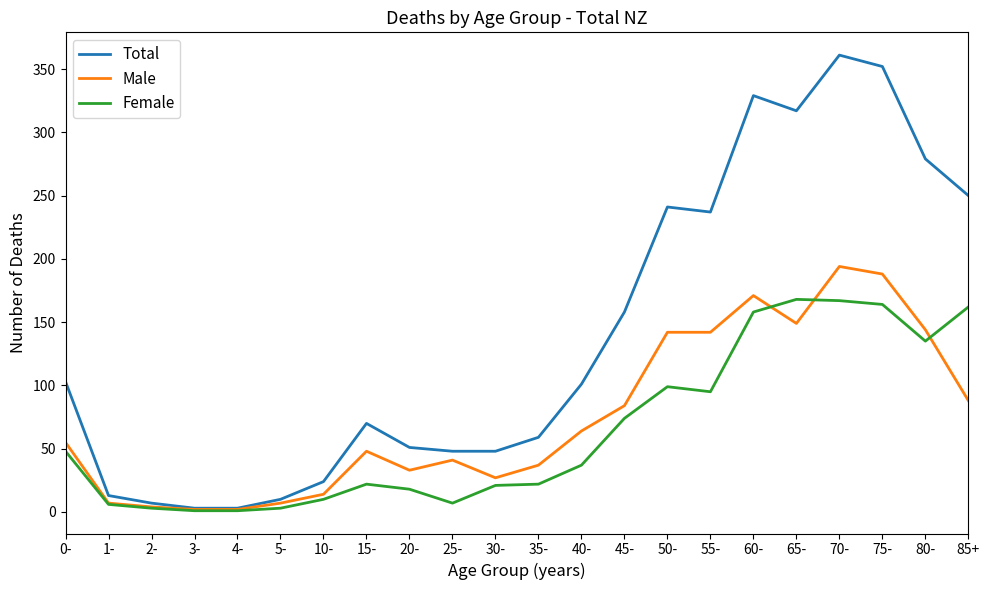

Which series has the largest total across all categories?

Total